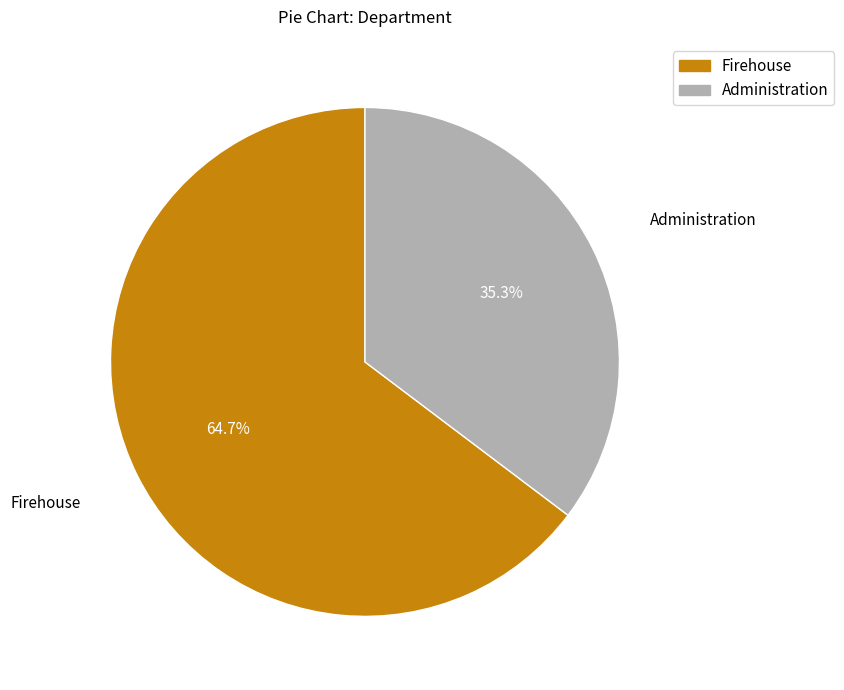

To the nearest percent, what is the difference between the Firehouse and Administration slice percentages?

29%